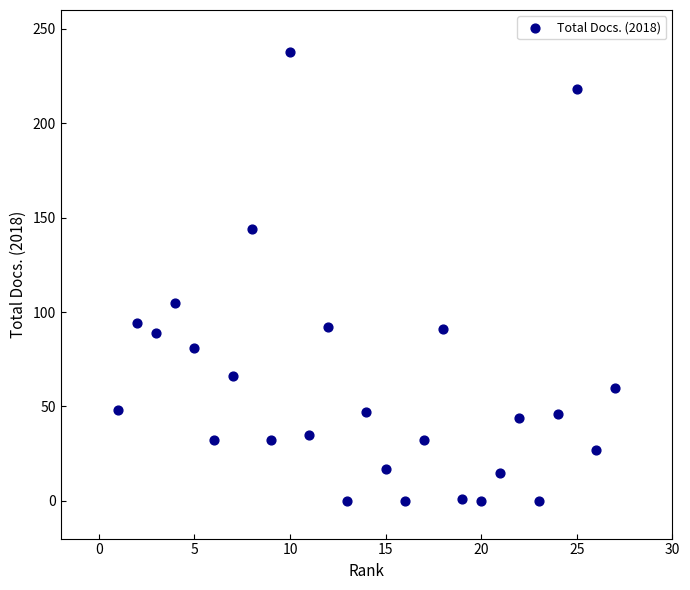

What Y value in the scatter plot is closest to 119?

105